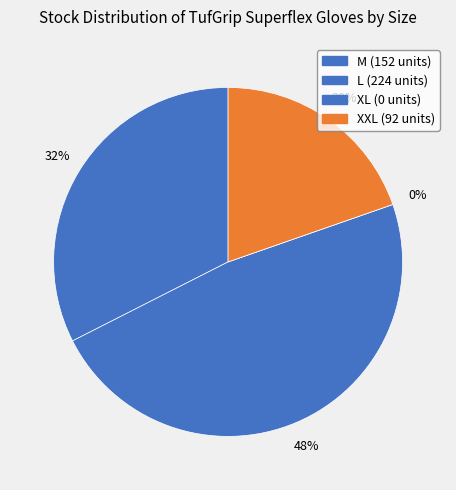

What portion of the pie excludes TGSF-09 (L)?

52.1%